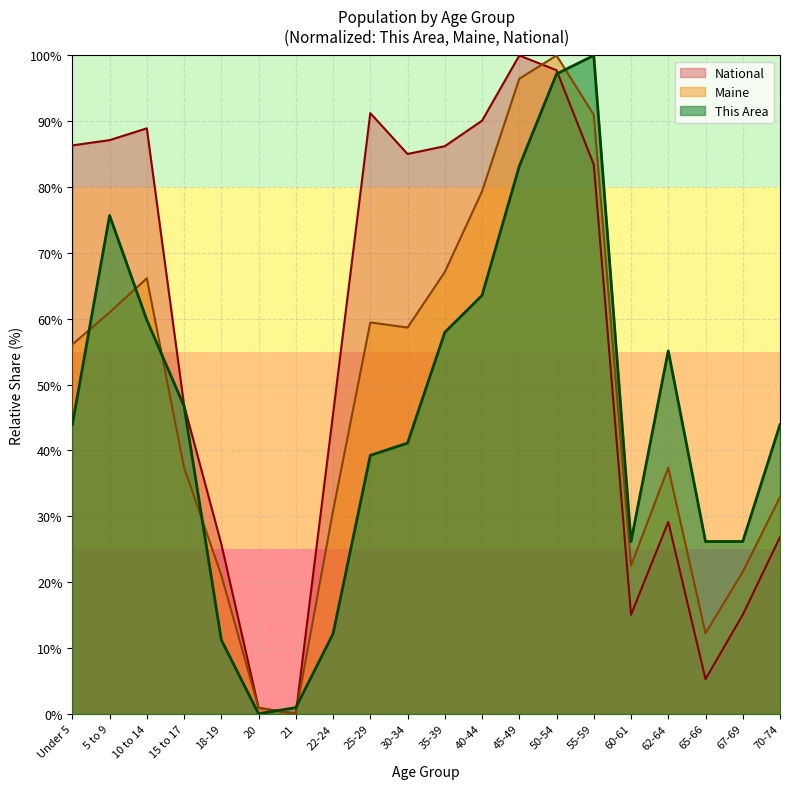

What is the difference between the second highest and second lowest values in the Maine series?

95.6